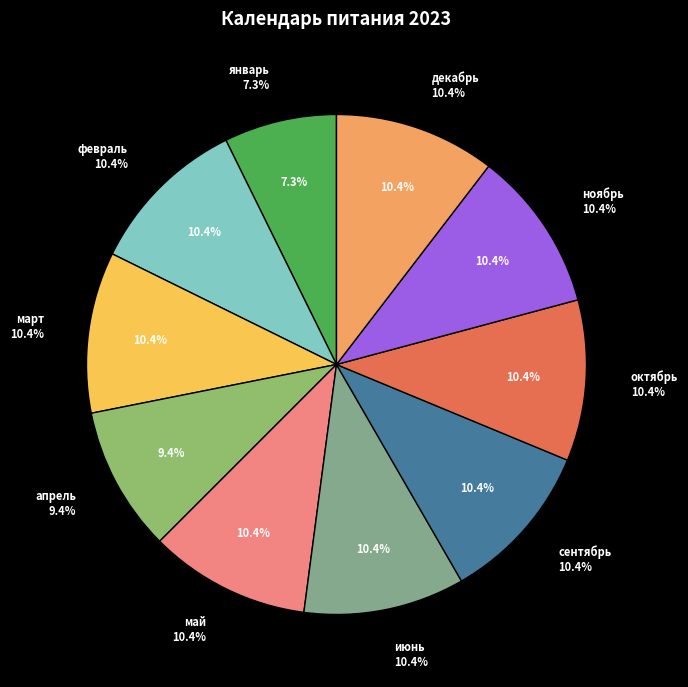

To the nearest percent, what portion does май represent?

10%